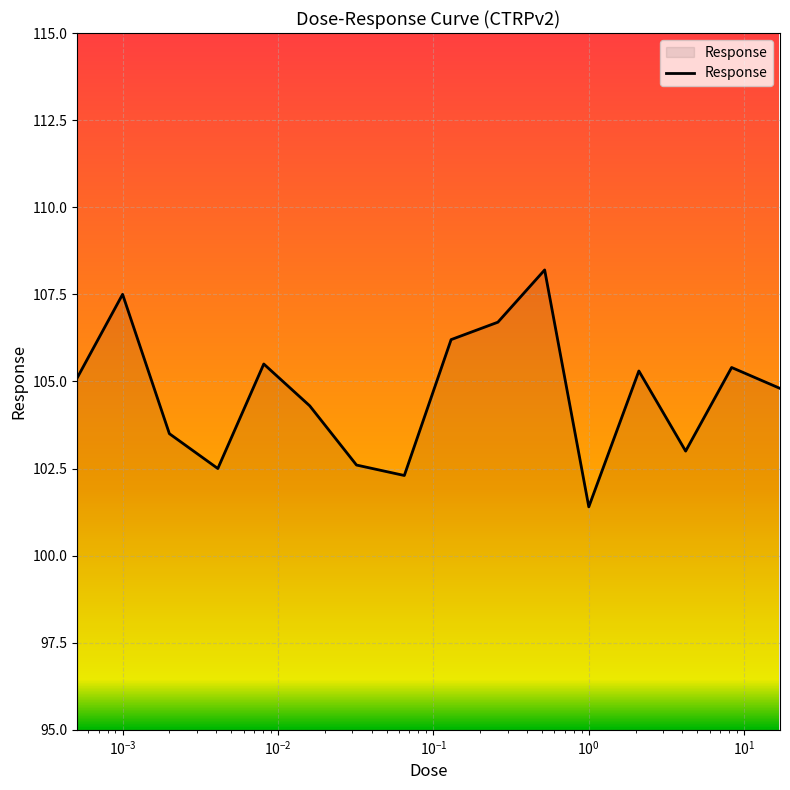

What is the maximum value shown in the chart?

108.2